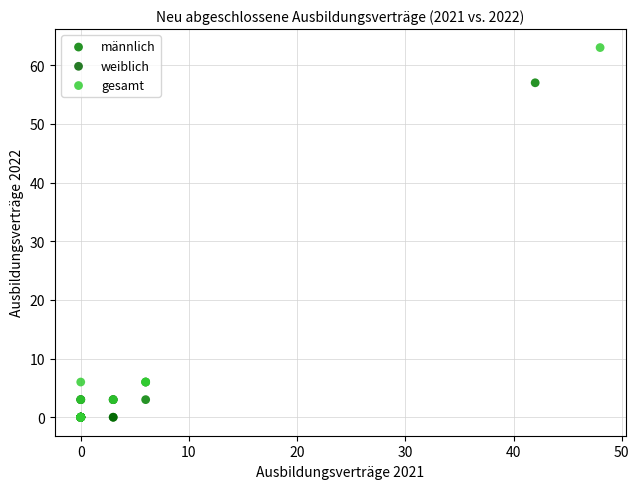

Which series reaches the maximum Y coordinate?

gesamt